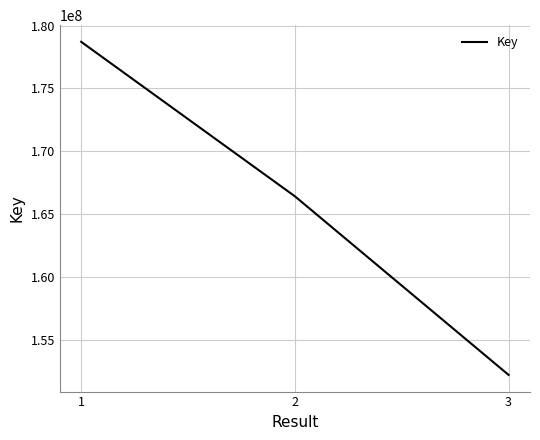

Which label corresponds to the smallest value in the chart?

3